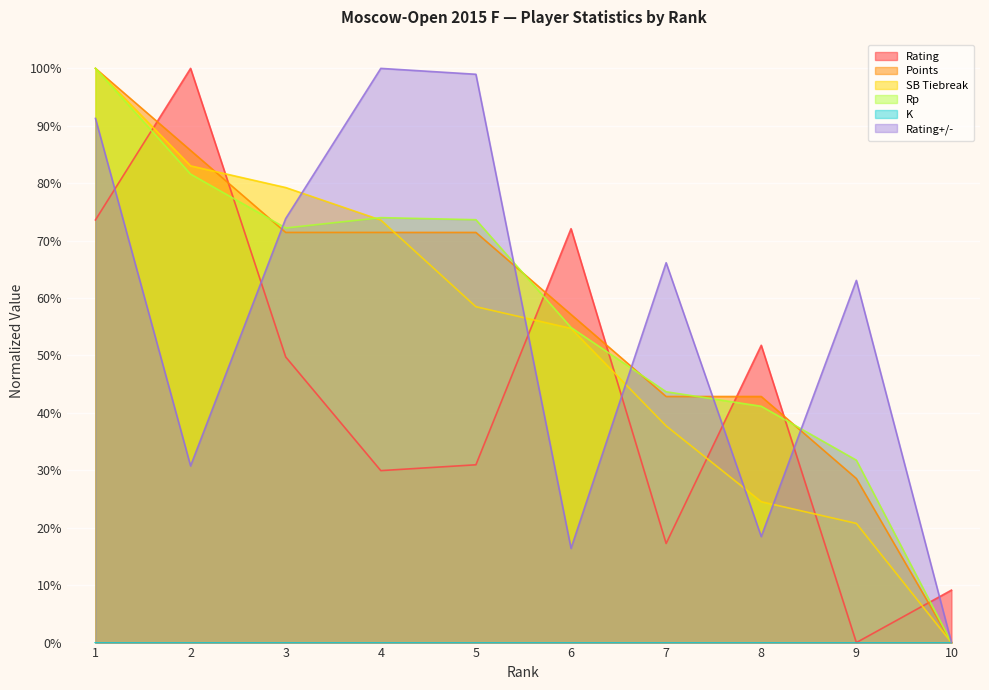

At which label does SB Tiebreak first exceed 58?

1